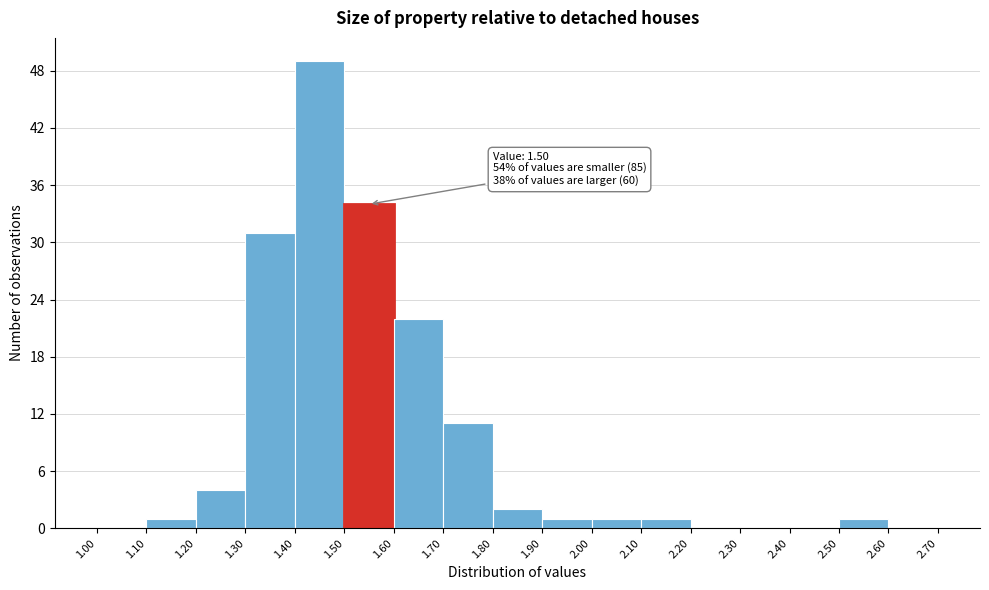

Which range on the x-axis has the tallest bar?

1.40 to 1.50